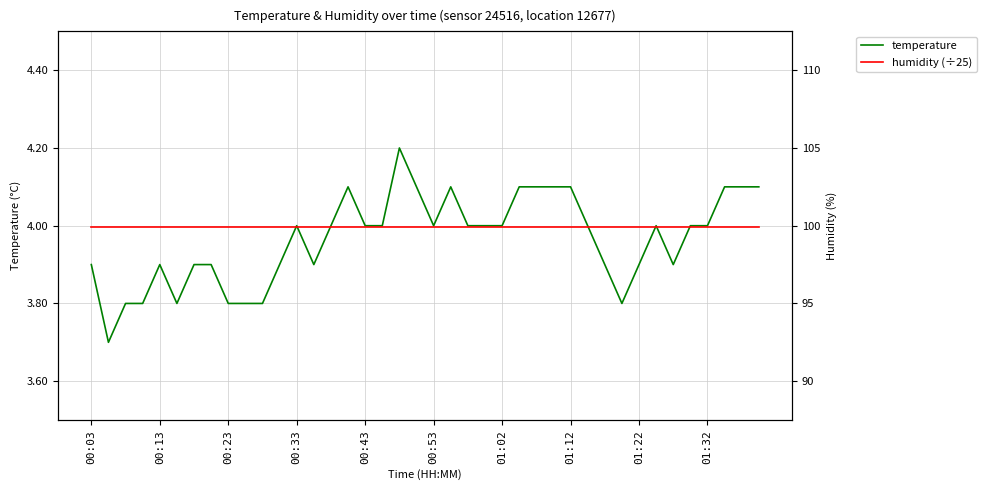

In temperature, how many points are higher than both neighbors (excluding endpoints)?

6